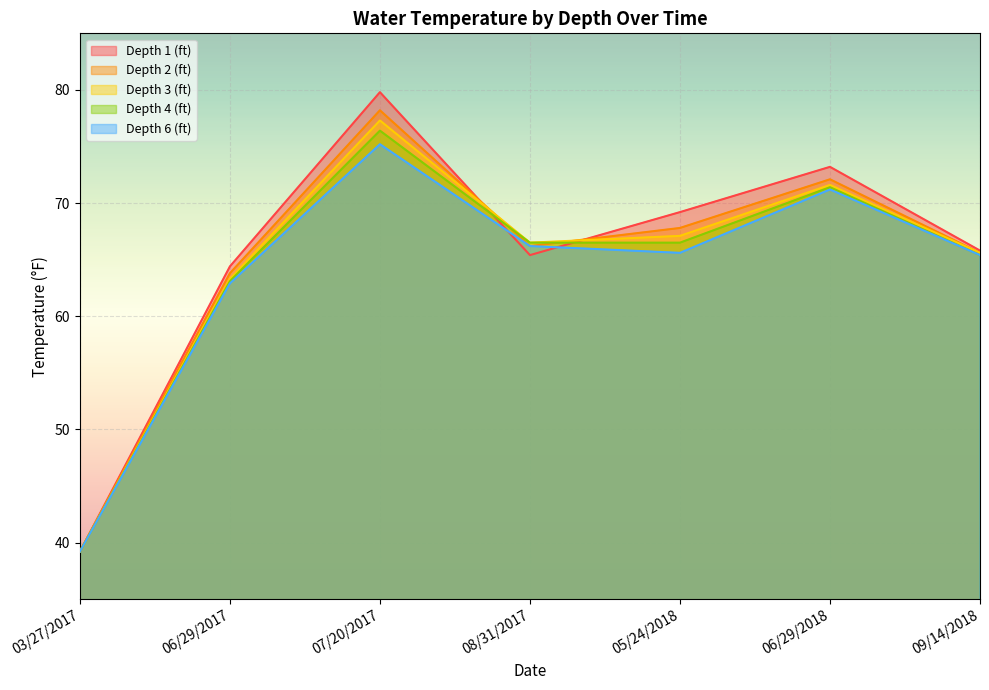

The value of Depth 4 (ft) at 03/27/2017 is 39.2. True or false?

True